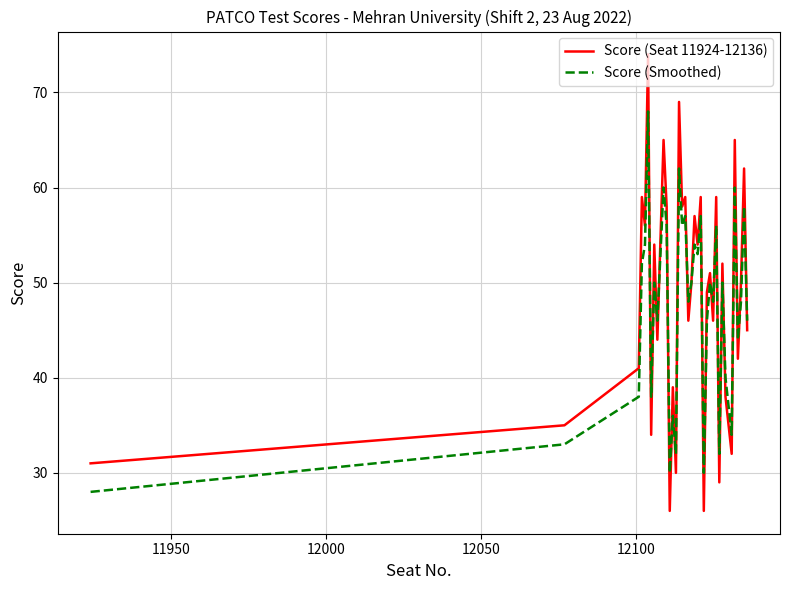

Count the number of data series in this chart.

2